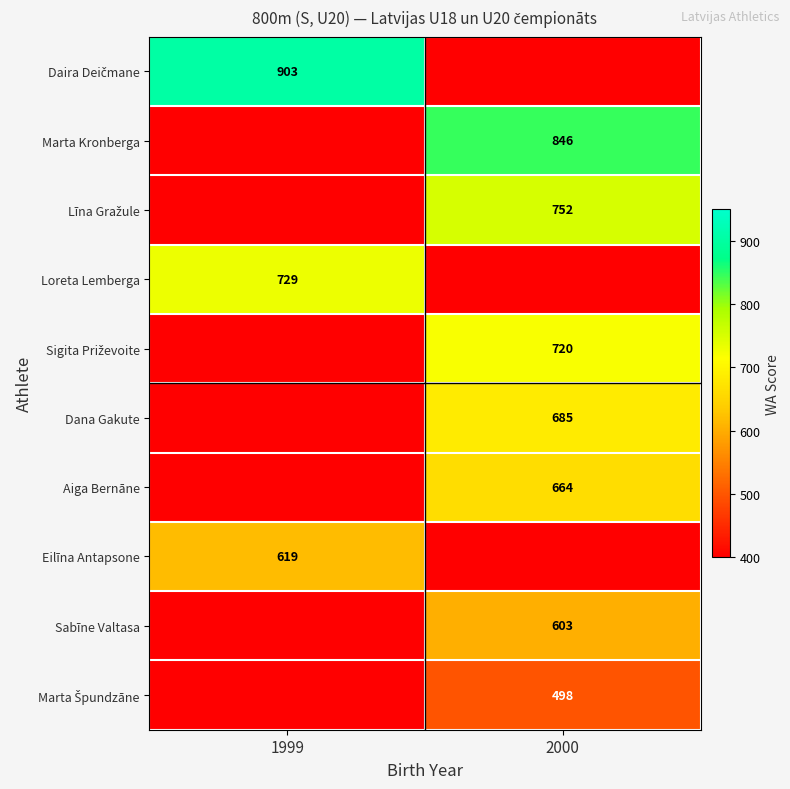

The Eilīna Antapsone series shows 619 at 1999. True or false?

True